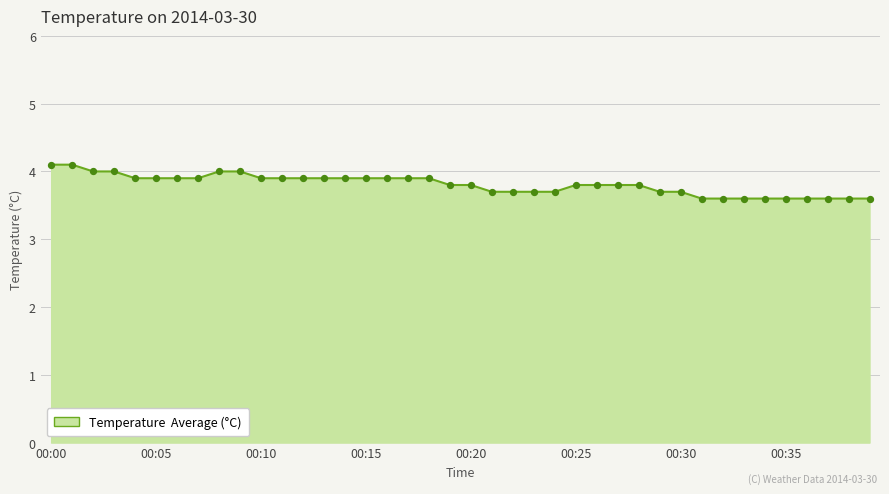

What is the greatest value displayed?

4.1